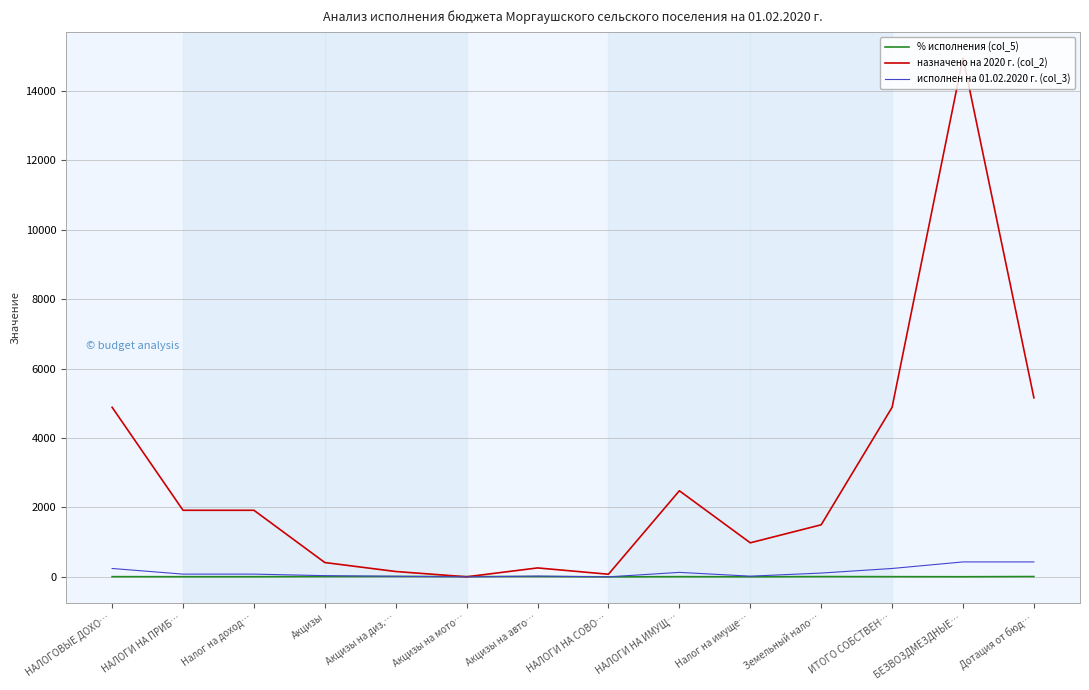

What is the maximum value shown in the chart?

14950.1